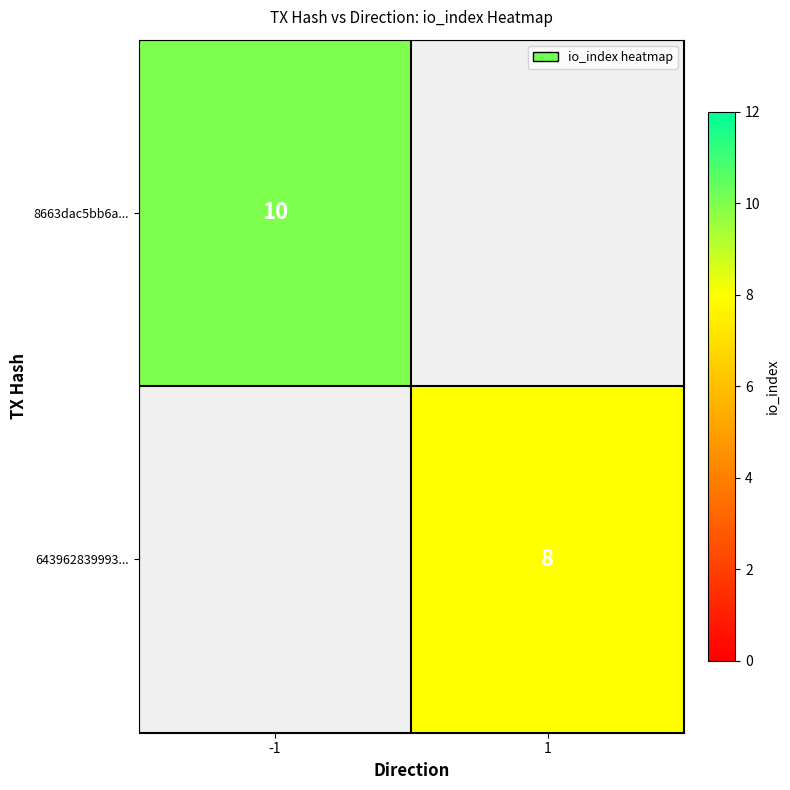

The value of 643962839993... at 1 is 8. True or false?

True